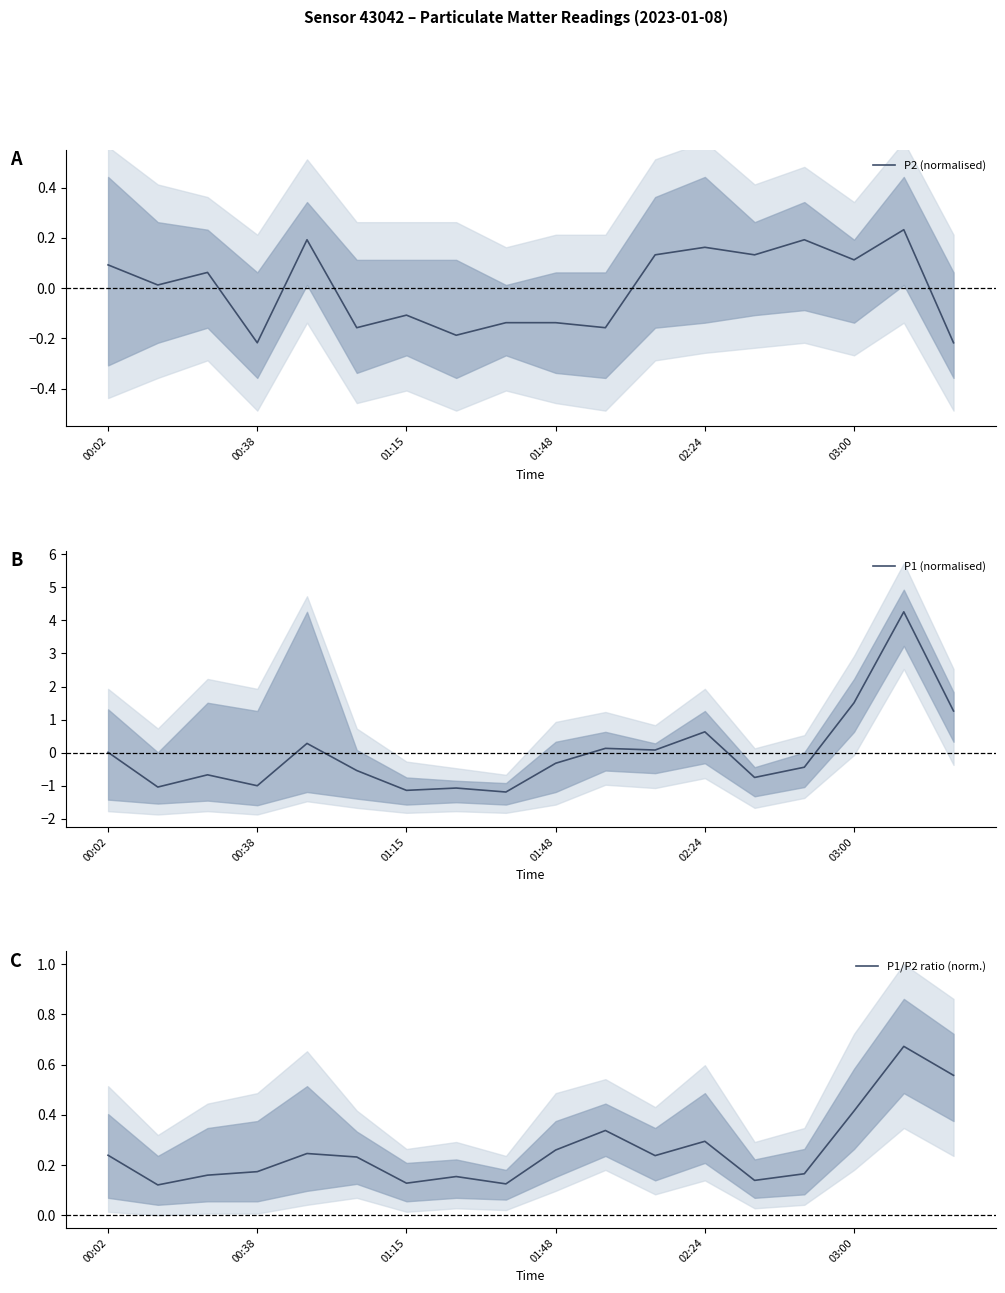

What are all the series names shown in the legend?

P2 (normalised), P1 (normalised), P1/P2 ratio (norm.)